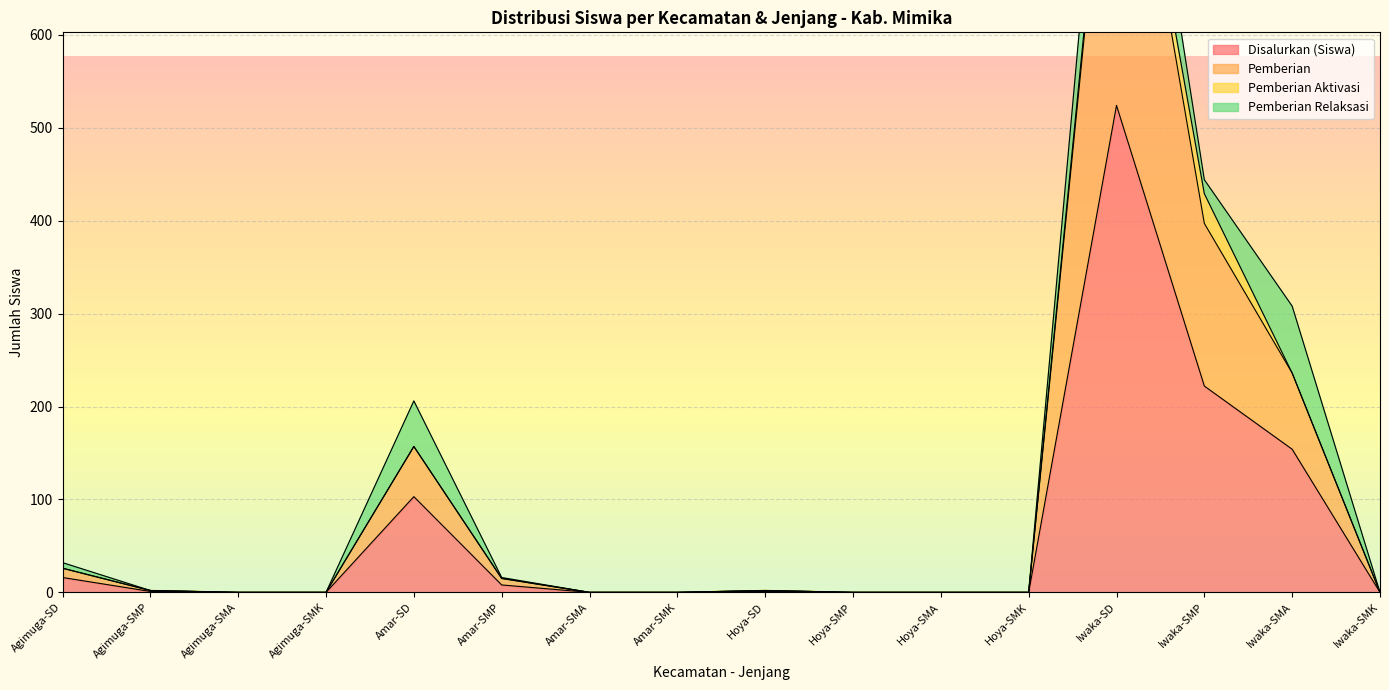

What position from the right is Hoya-SMK?

5